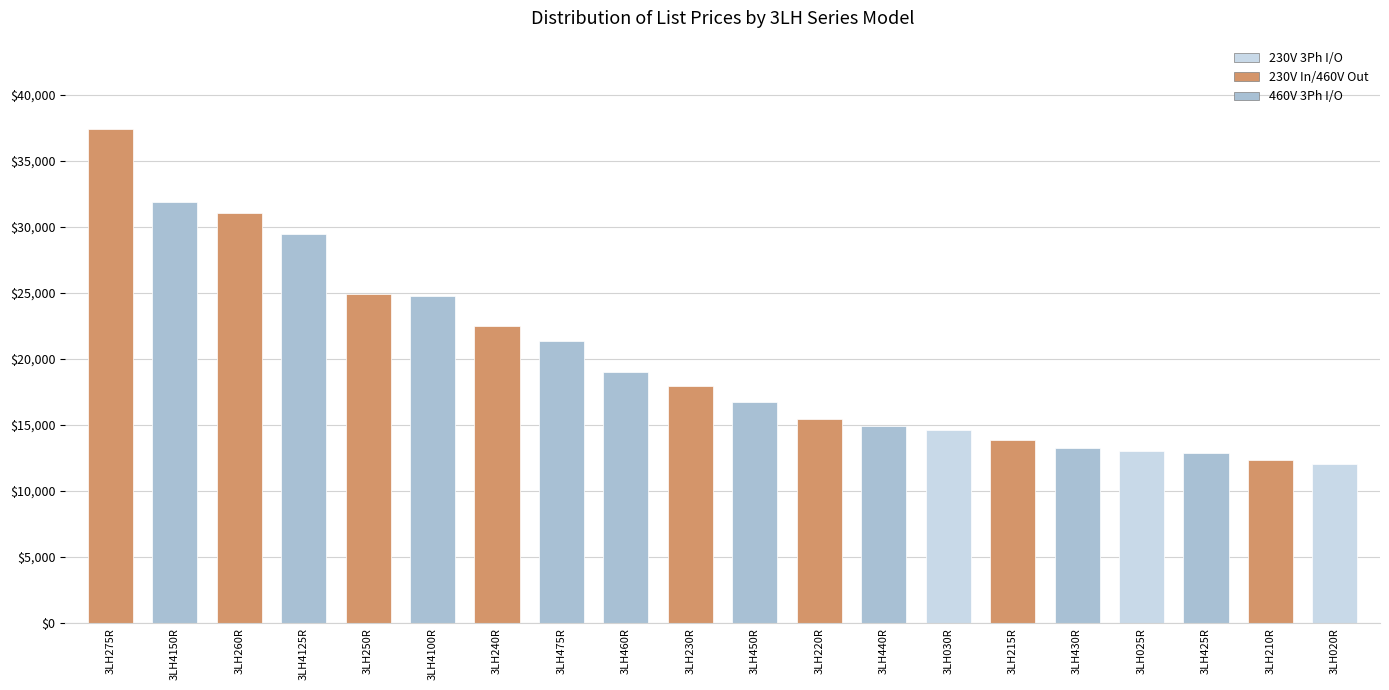

True or false: the data shows 21321.0 at 3LH475R.

True